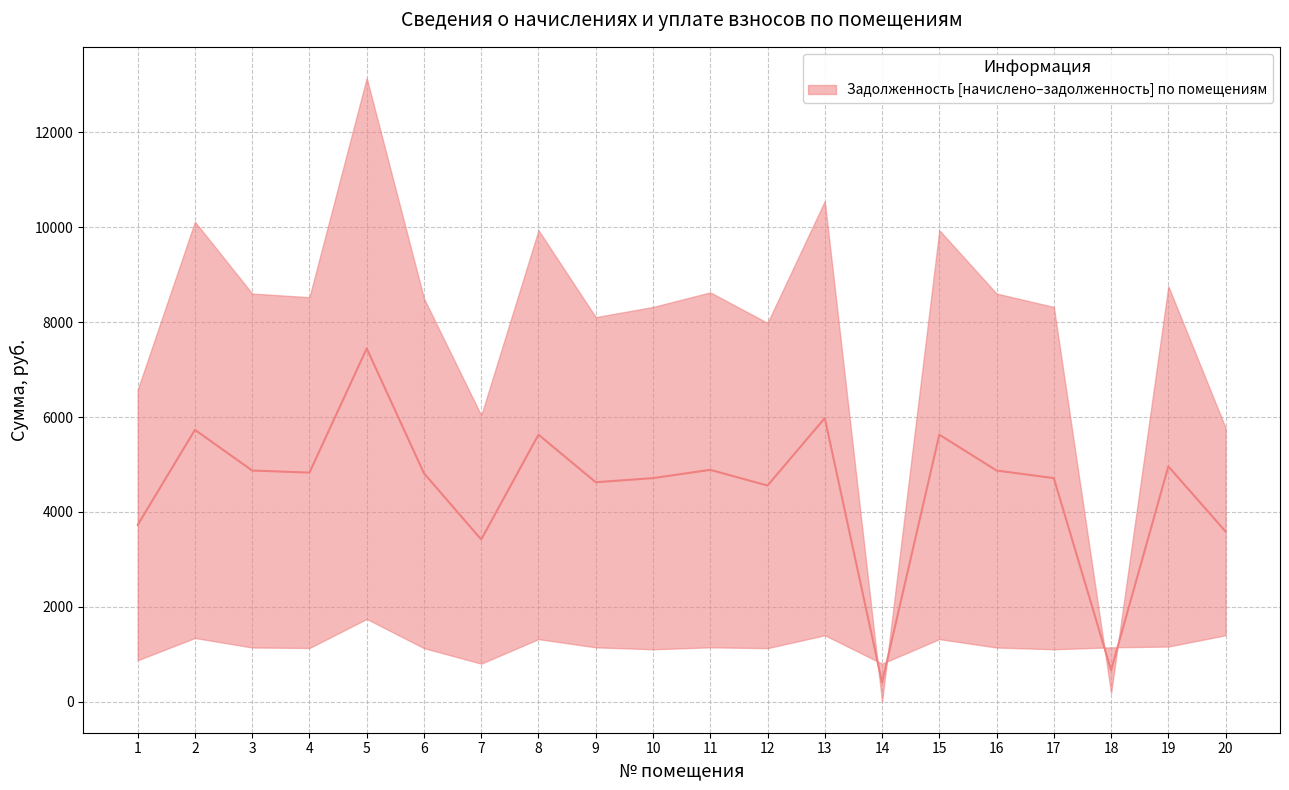

List the labels in order of начислено (col_4) value, largest first.

5, 13, 20, 2, 8, 15, 19, 9, 11, 18, 3, 16, 4, 6, 12, 10, 17, 1, 7, 14